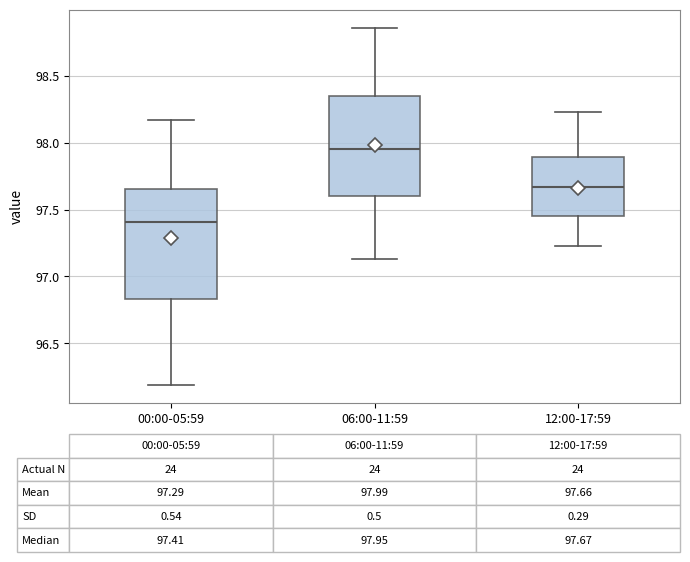

Comparing the boxes themselves (not the whiskers), which one is the tallest?

00:00-05:59